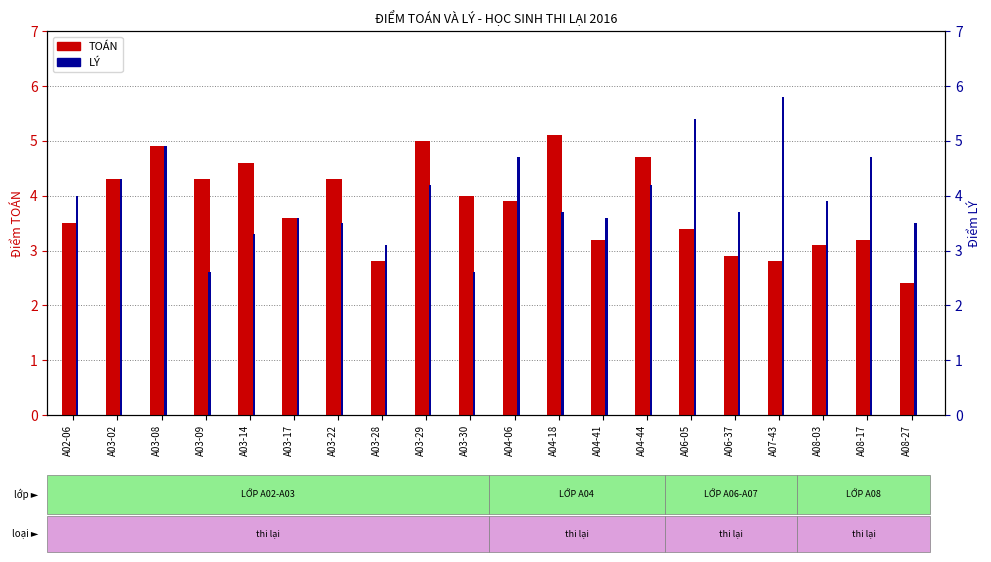

How many data points in TOÁN are above 3?

16